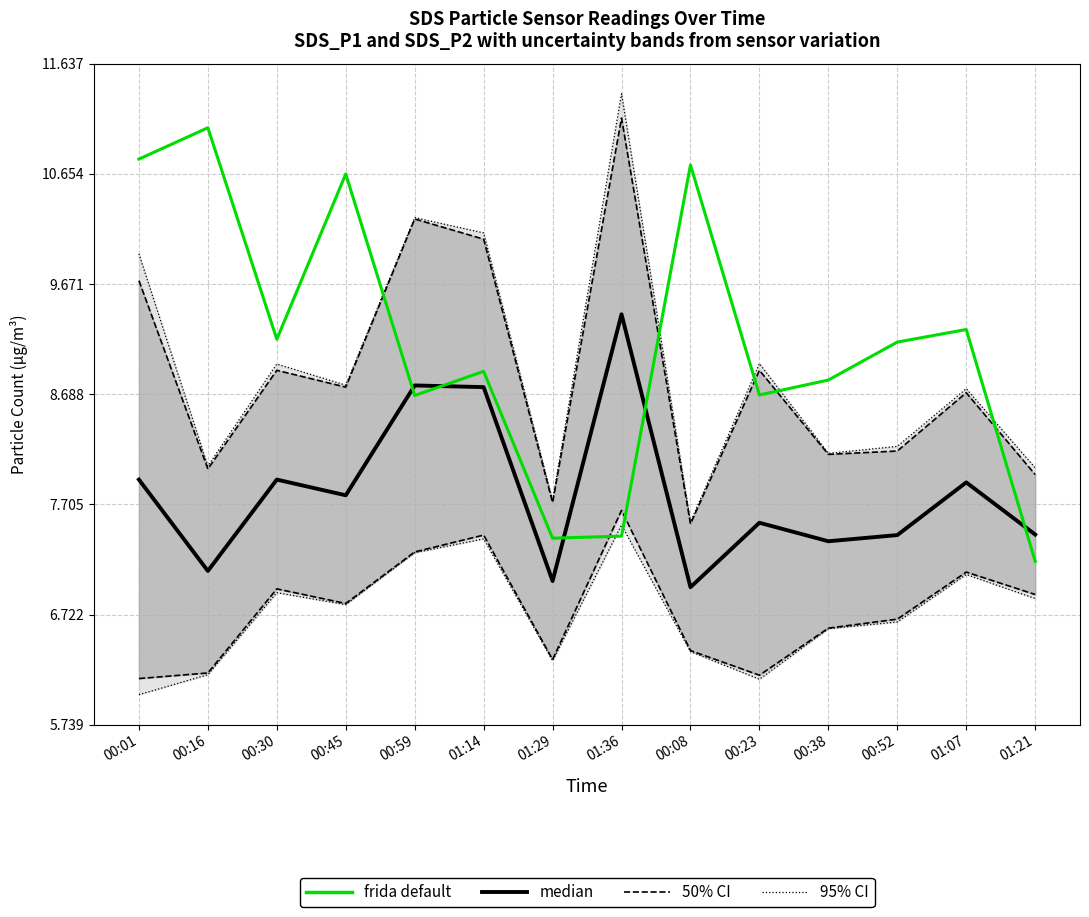

Which series ends up on top after the final intersection of frida default and median?

median